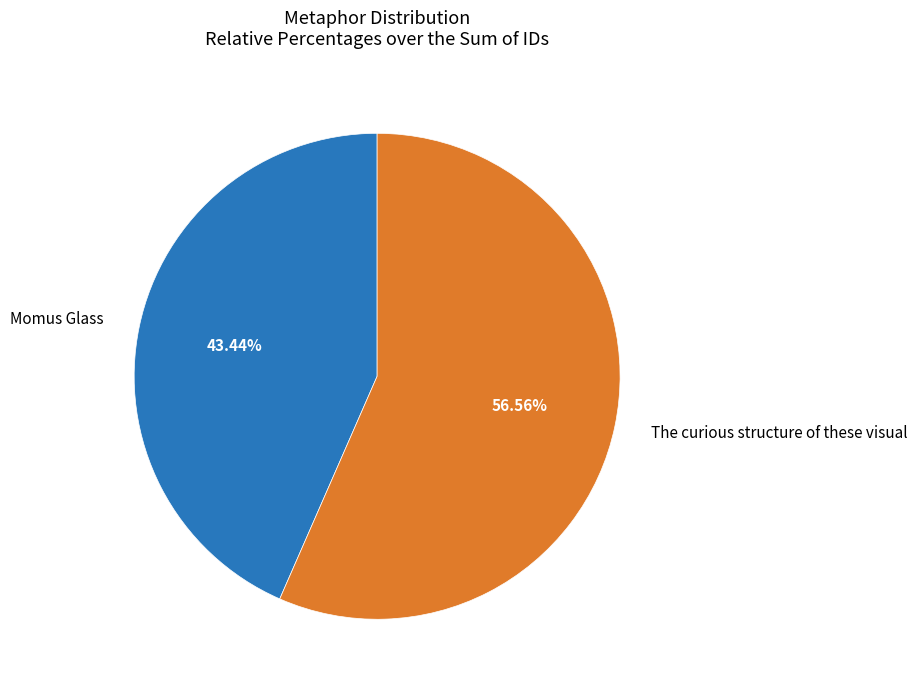

Approximately how many times larger is the value at The curious structure of these visual compared to Momus Glass?

1.3